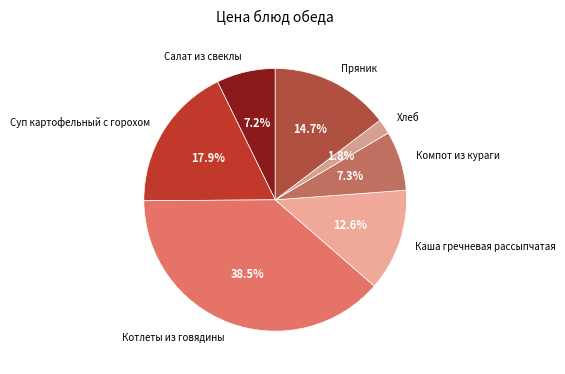

How many segments does this pie chart have?

7